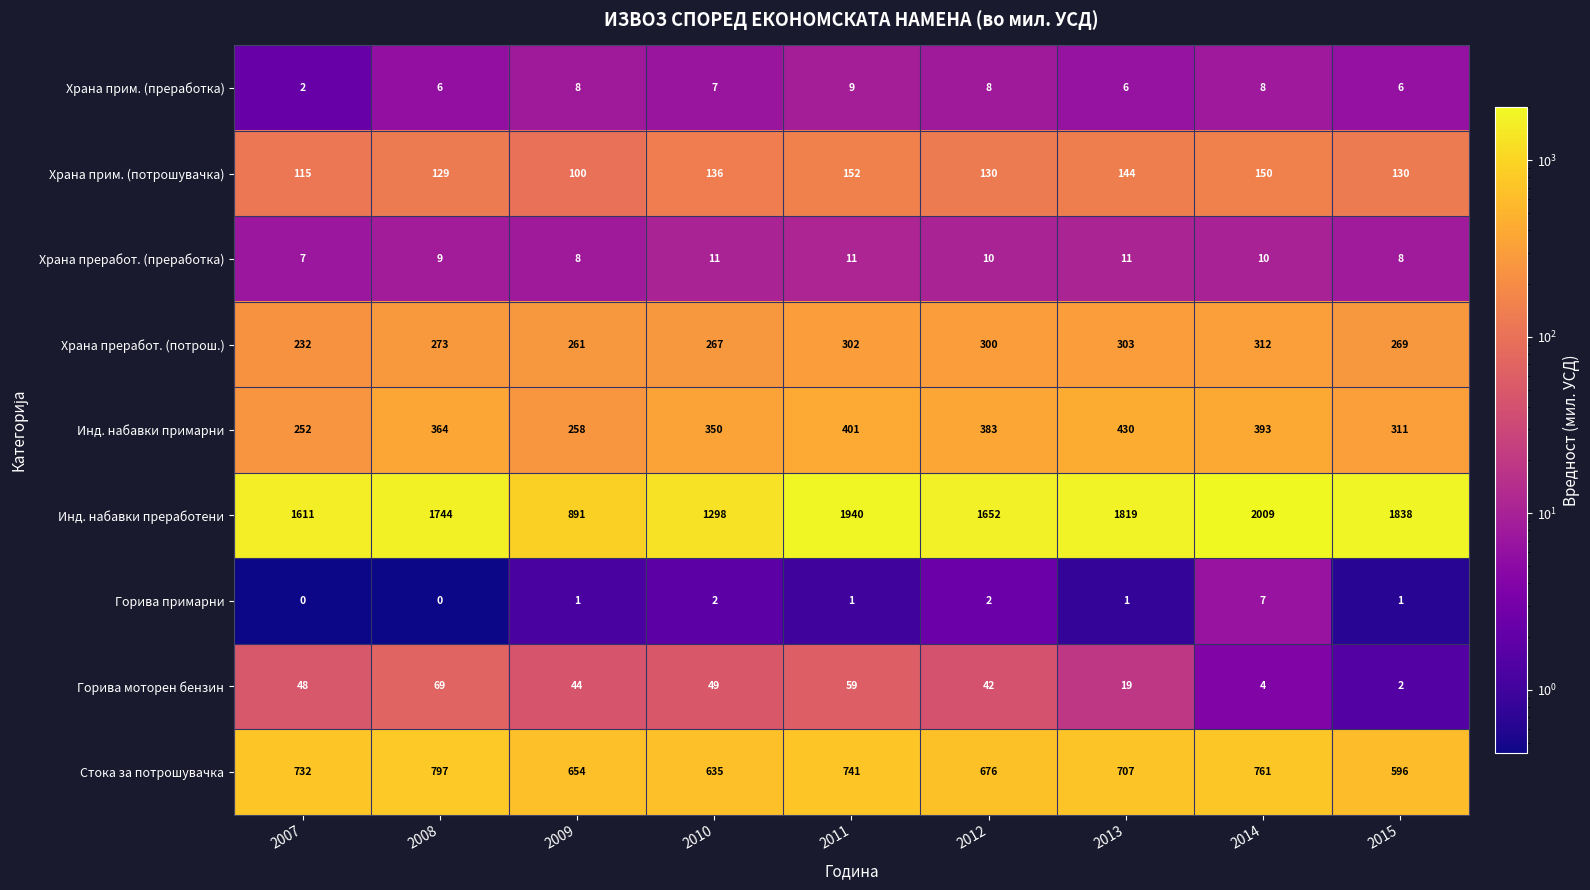

What is the maximum value shown in the chart?

2009